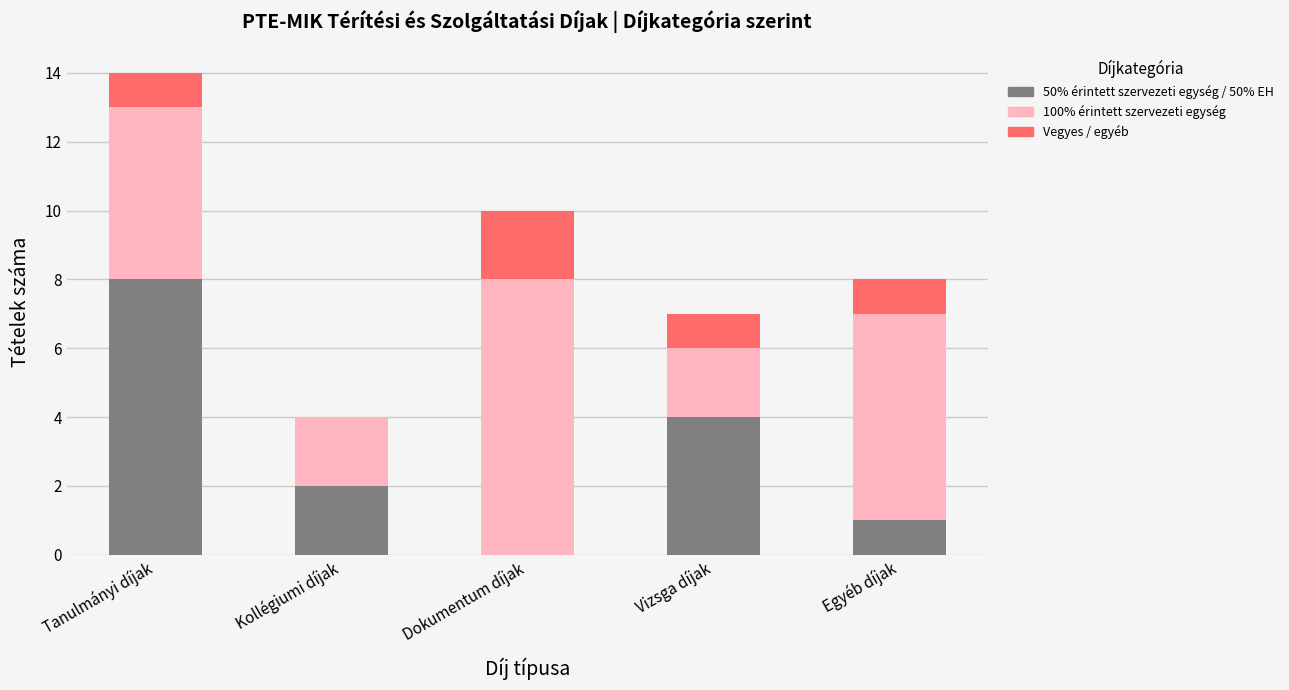

The value of 50% érintett szervezeti egység / 50% EH at Tanulmányi díjak is 11. True or false?

False